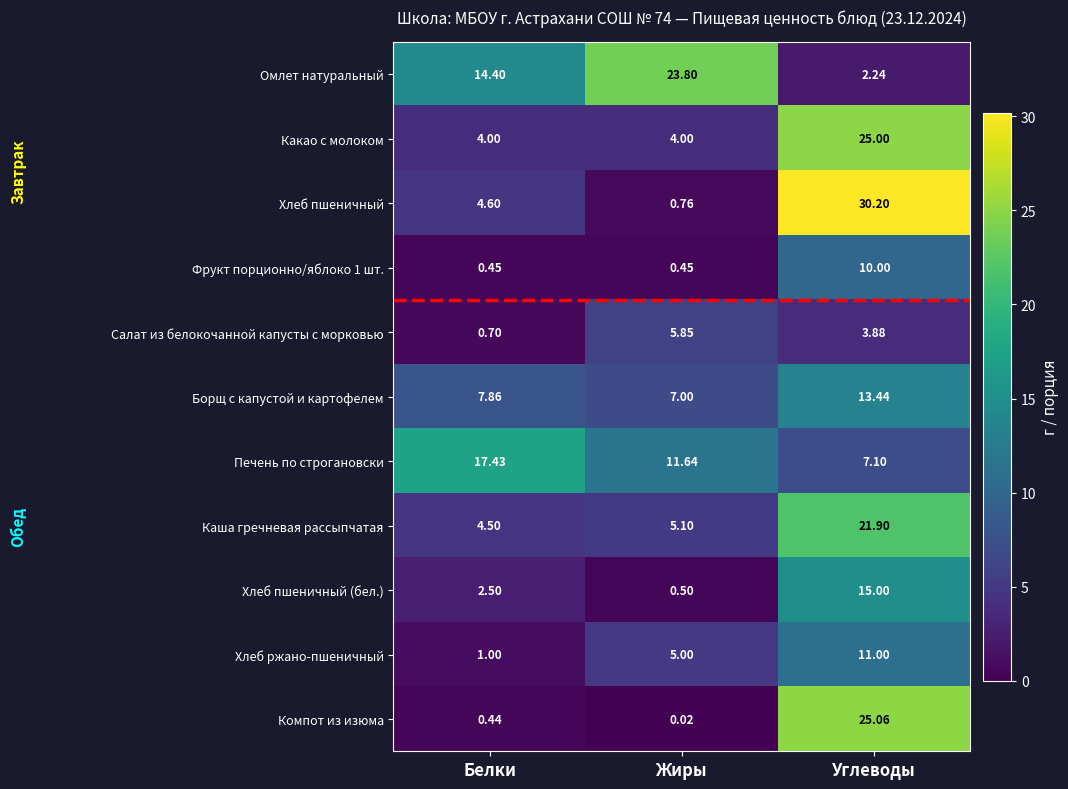

How many distinct data groups are displayed?

11